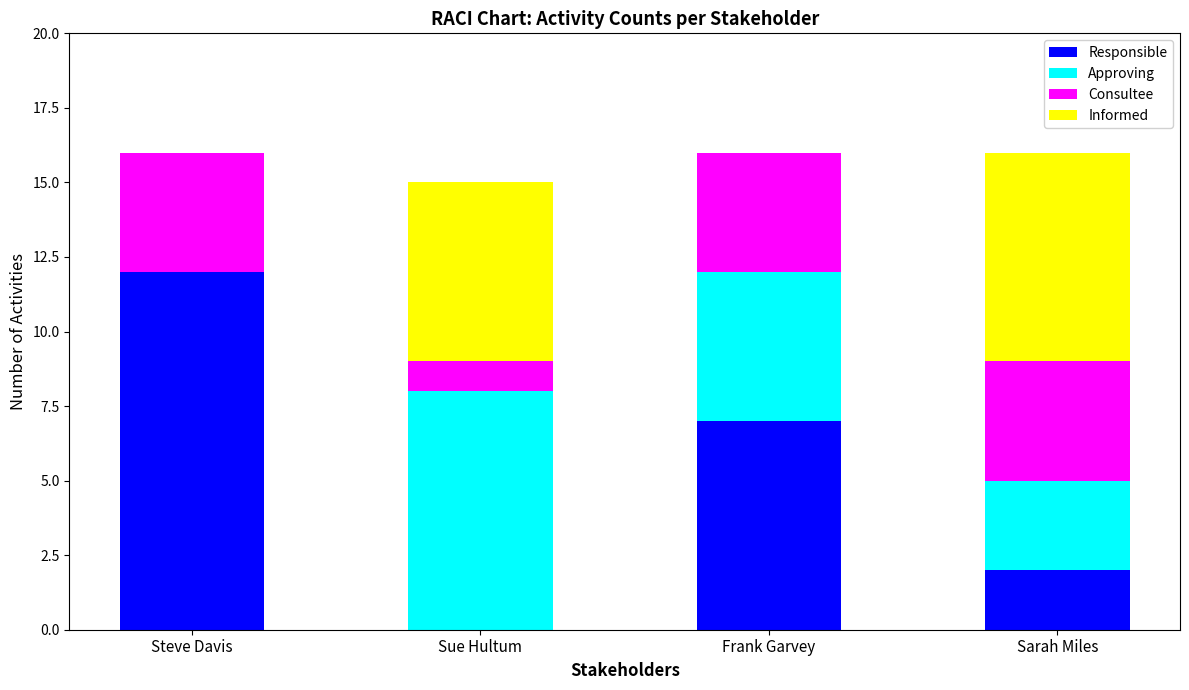

True or false: Responsible has a value of 6 at Steve Davis.

False